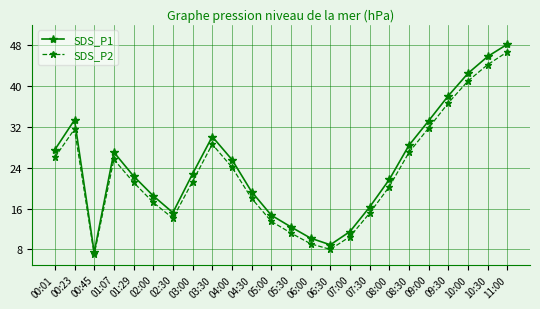

What is the label of the 18th point from the left?

08:00